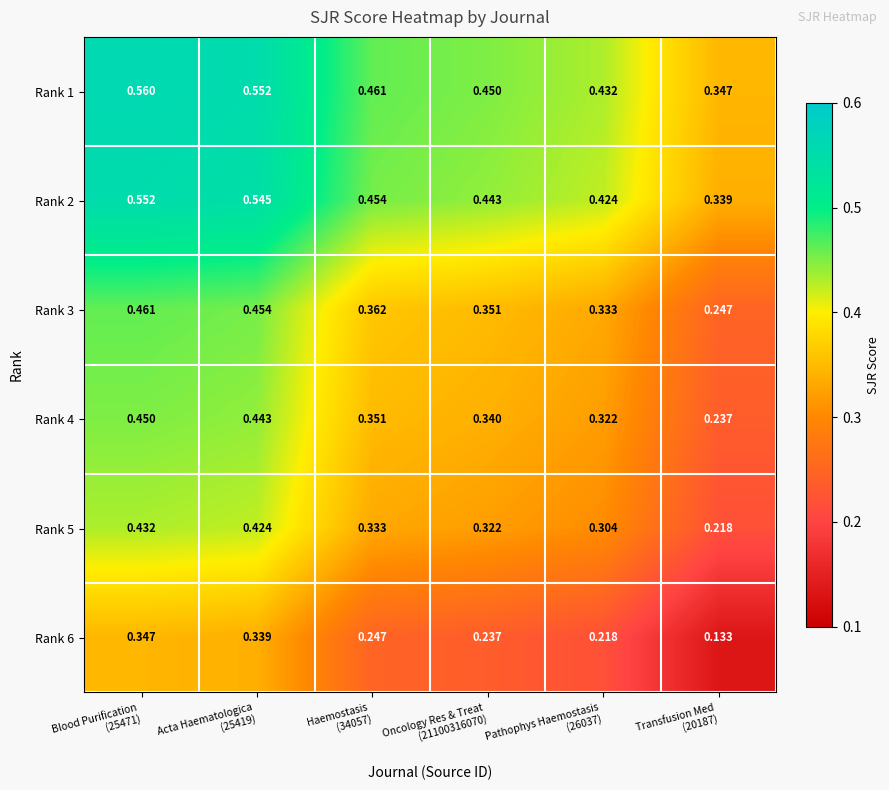

Count the number of data series in this chart.

6